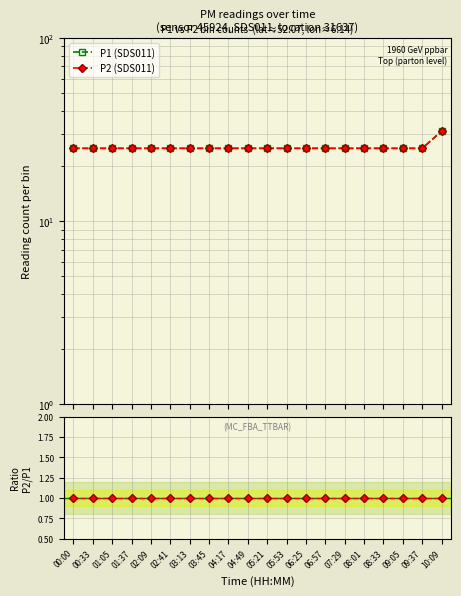

What is the value of the P2 (SDS011) point at the 3rd from the left?

25